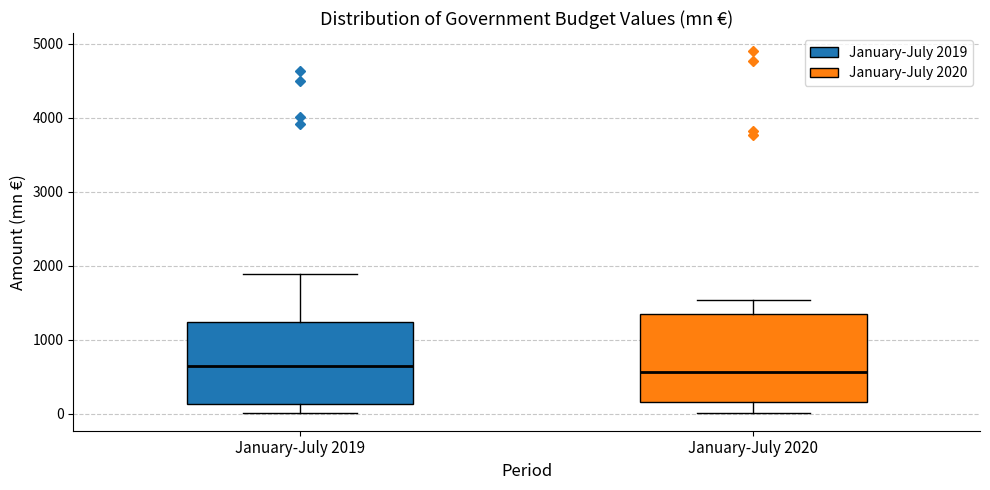

Reading left to right, transcribe this box plot: for each box, give where its median line is, the range the box spans, and where its two whiskers end, as read against the y-axis. The values are not printed on the chart, so give them approximately, as read against the axis.

January-July 2019: median 600, box 100 to 1200, whiskers 0 to 1900
January-July 2020: median 600, box 200 to 1400, whiskers 0 to 1500